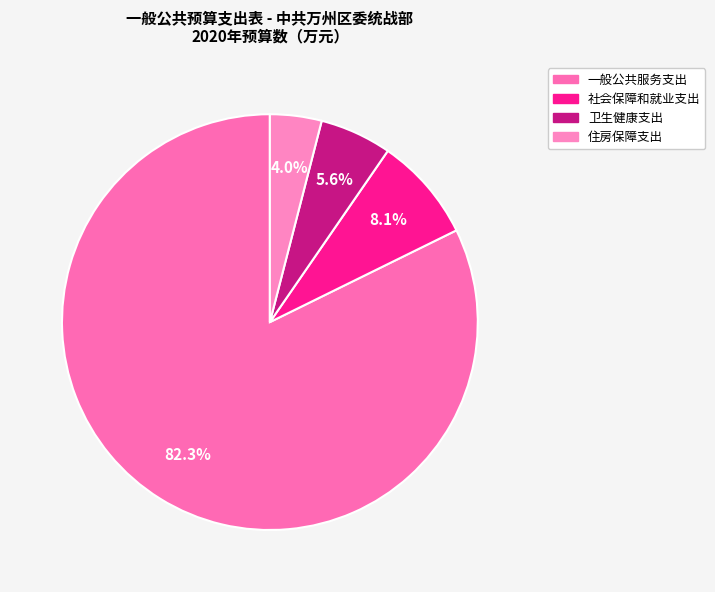

What is the change in value from 一般公共服务支出 to 住房保障支出?

-520.5